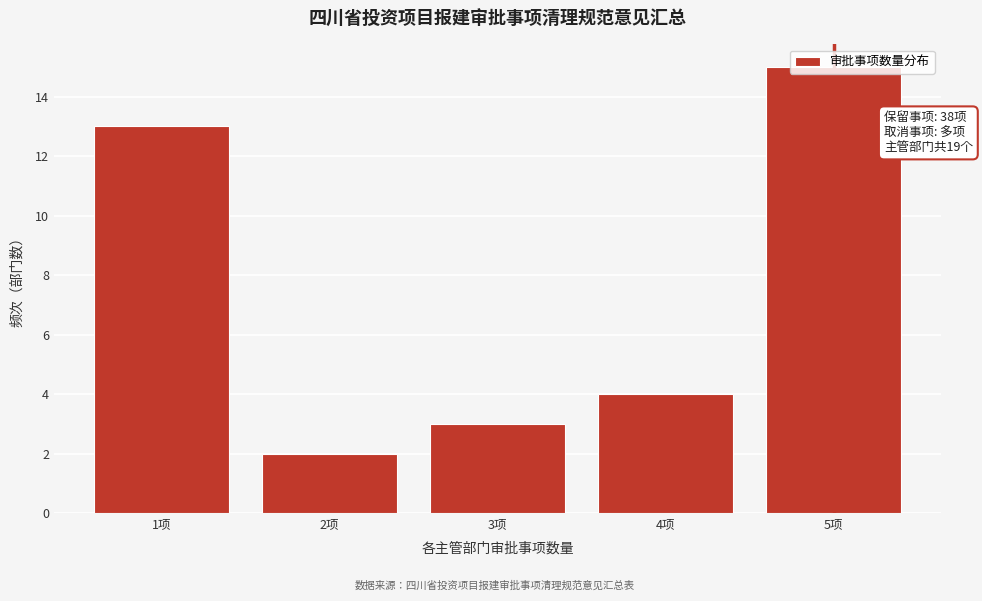

Over which range of the x-axis is the bar tallest?

4.5 to 5.5